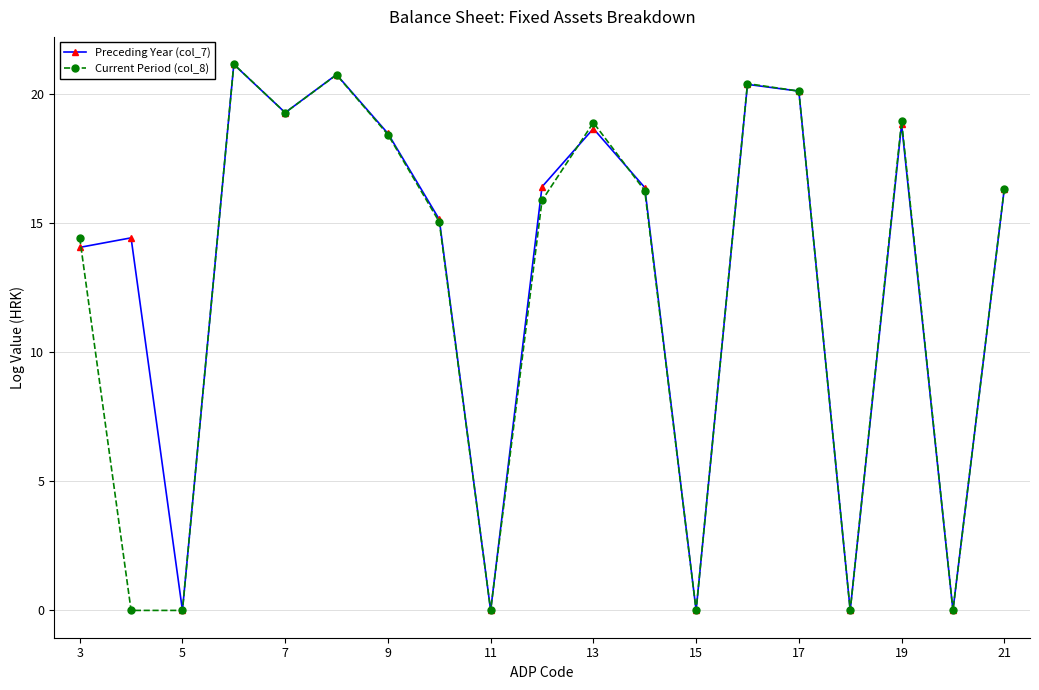

What is the value of the Current Period (col_8) point at the 5th from the left?

19.3